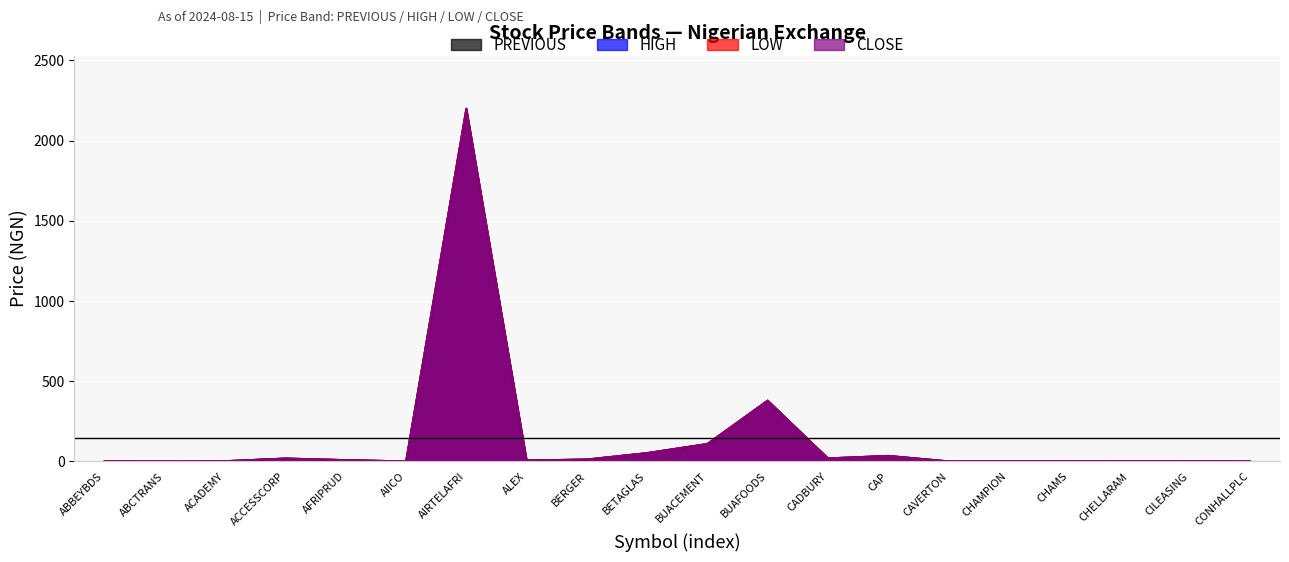

At which category is the sum across all series the highest?

AIRTELAFRI